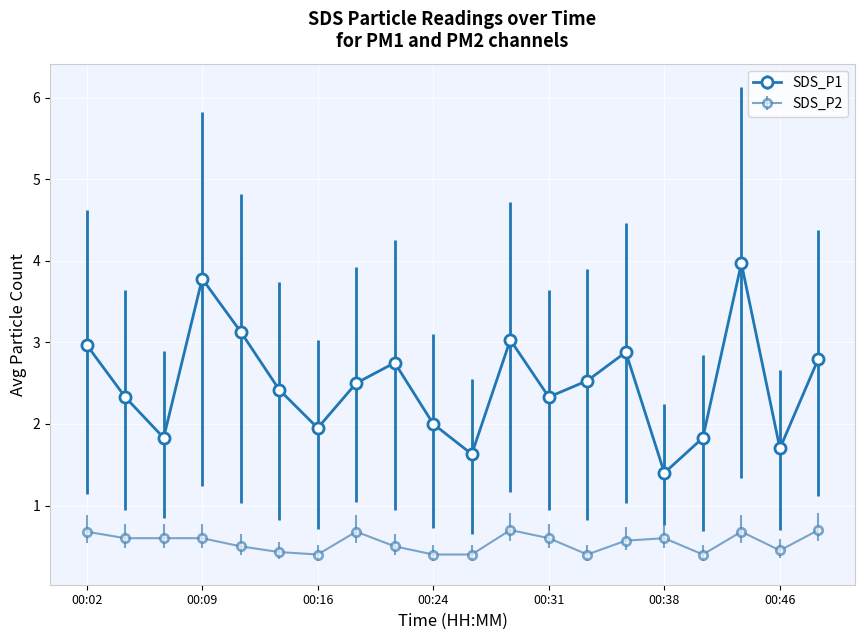

True or false: SDS_P2 and SDS_P1 cross at least once.

False